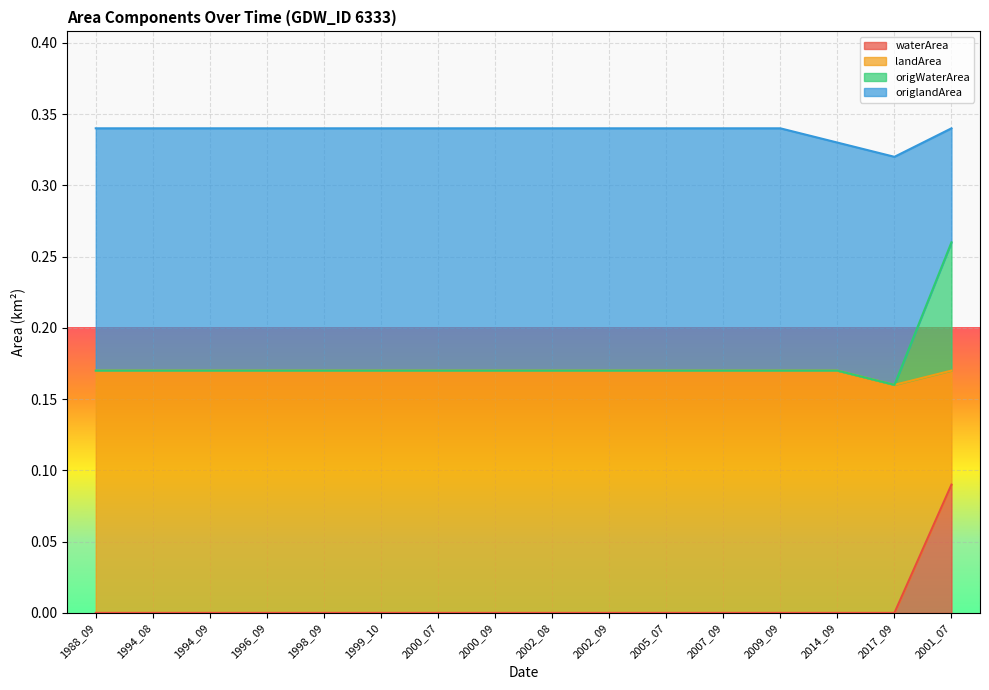

True or false: waterArea and origWaterArea cross at least once.

False